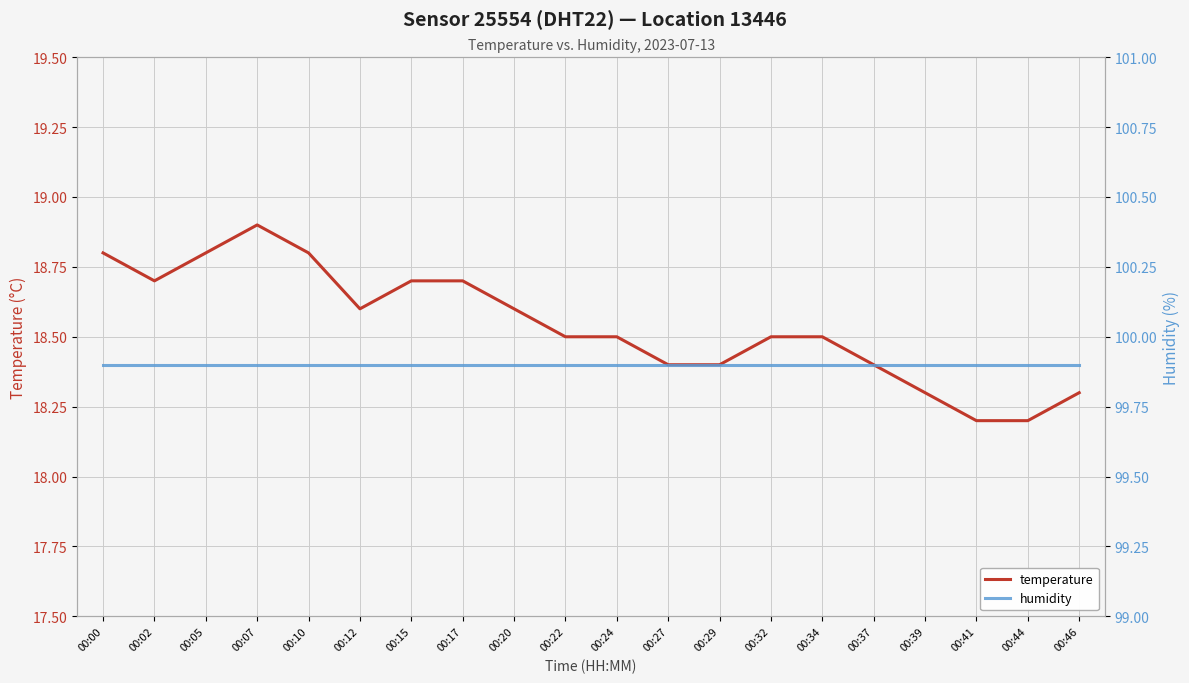

True or false: temperature and humidity intersect in this chart.

False